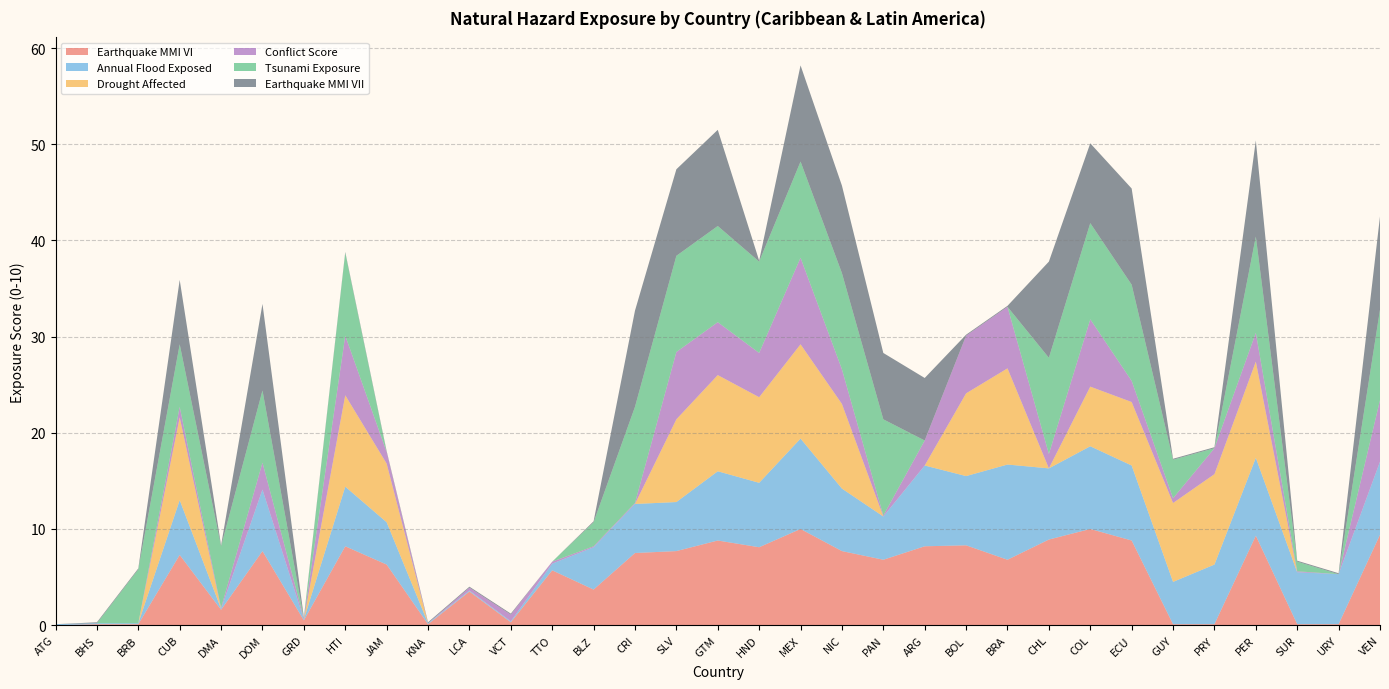

Reading left to right, transcribe all the data shown in this chart.

Earthquake MMI VI: 0.0	0.1	0.1	7.3	1.6	7.7	0.5	8.2	6.3	0.1	3.5	0.3	5.7	3.7	7.5	7.7	8.8	8.1	10.0	7.7	6.8	8.2	8.3	6.8	8.9	10.0	8.8	0.1	0.1	9.3	0.1	0.1	9.4
Annual Flood Exposed: 0.1	0.1	0.1	5.7	0.1	6.4	0.1	6.2	4.4	0.1	0.1	0.1	0.7	4.4	5.1	5.1	7.2	6.7	9.4	6.5	4.5	8.4	7.2	9.9	7.4	8.6	7.8	4.4	6.2	8.1	5.4	5.2	7.6
Drought Affected: 0.0	0.0	0.0	8.6	0.0	0.0	0.0	9.5	6.1	0.0	0.0	0.0	0.0	0.0	0.0	8.6	10.0	8.9	9.8	8.8	0.0	0.0	8.6	10.0	0.0	6.2	6.6	8.2	9.4	10.0	0.0	0.0	0.0
Conflict Score: 0.0	0.0	0.0	1.1	0.1	2.8	0.1	6.2	1.2	0.0	0.3	0.7	0.2	0.1	0.1	7.0	5.5	4.6	9.0	3.6	0.1	2.6	6.0	6.4	1.5	7.0	2.2	0.5	2.7	3.0	0.1	0.0	6.4
Tsunami Exposure: 0.0	0.0	5.6	6.5	6.4	7.5	0.0	8.6	0.0	0.0	0.0	0.0	0.0	2.5	10.0	10.0	10.0	9.5	10.0	10.0	10.0	0.0	0.0	0.0	10.0	10.0	10.0	4.0	0.0	10.0	1.0	0.0	9.4
Earthquake MMI VII: 0.0	0.1	0.1	6.7	0.1	9.0	0.1	0.1	0.1	0.1	0.1	0.1	0.0	0.1	10.0	9.0	10.0	0.1	10.0	9.1	6.9	6.5	0.1	0.1	10.0	8.3	10.0	0.1	0.1	10.0	0.1	0.1	9.7